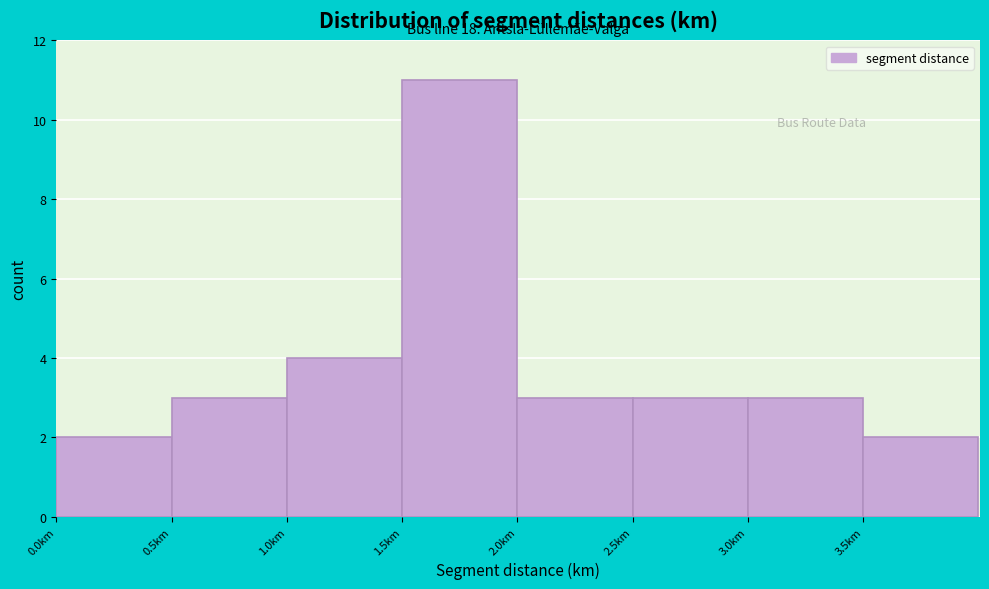

Over which range of the x-axis is the bar tallest?

1.5 to 2.0